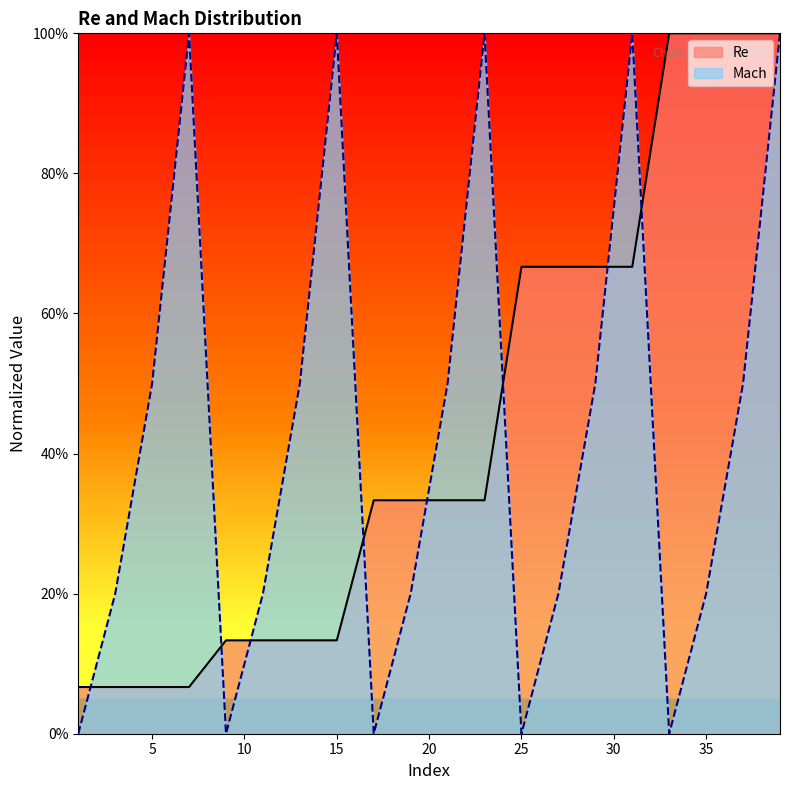

Where do Re and Mach first cross each other?

1 and 3